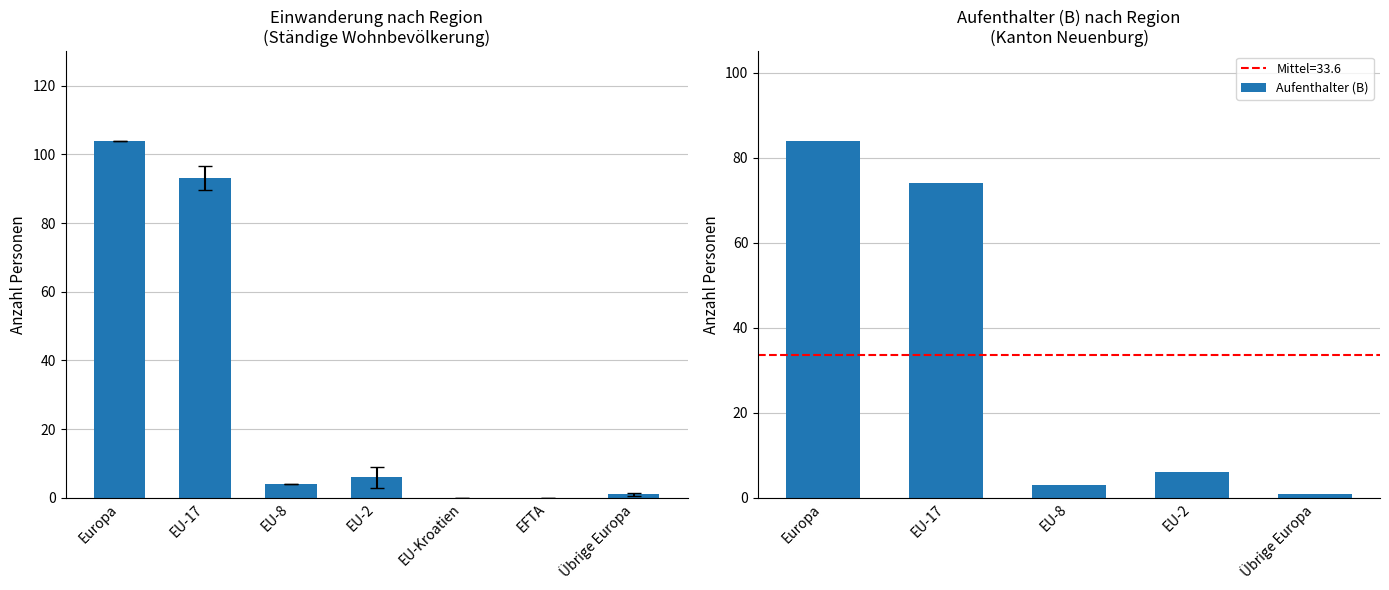

What is the difference between the Total values at EU-17 and Übrige Europa?

92.0